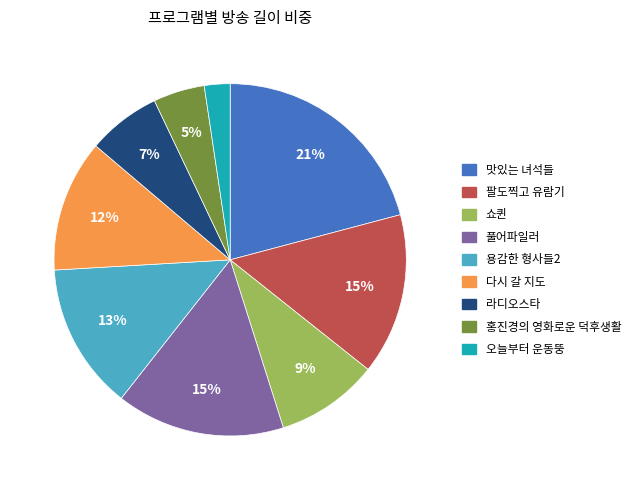

Which slice is the largest?

맛있는 녀석들